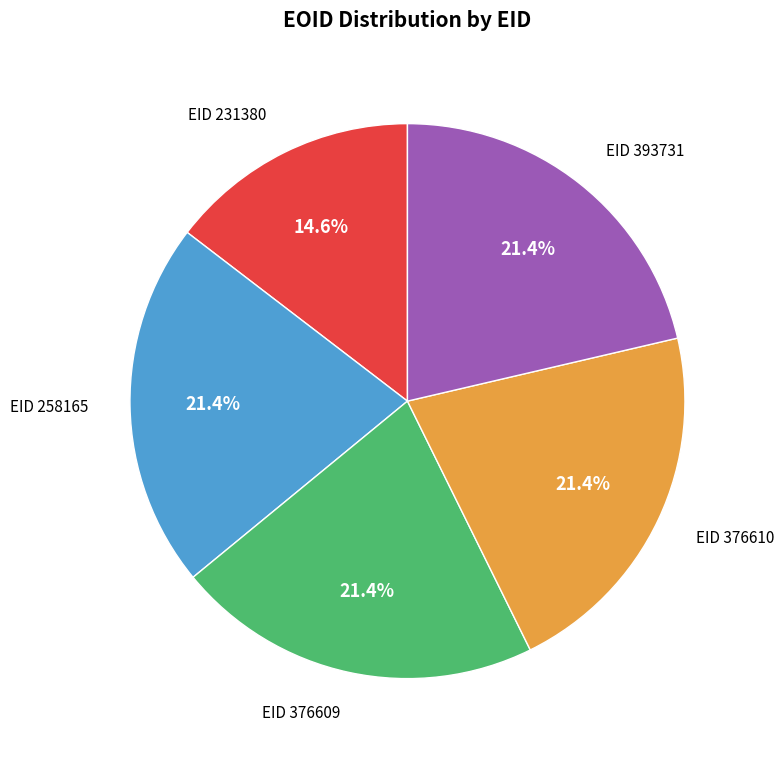

Is there a majority slice in this chart?

No